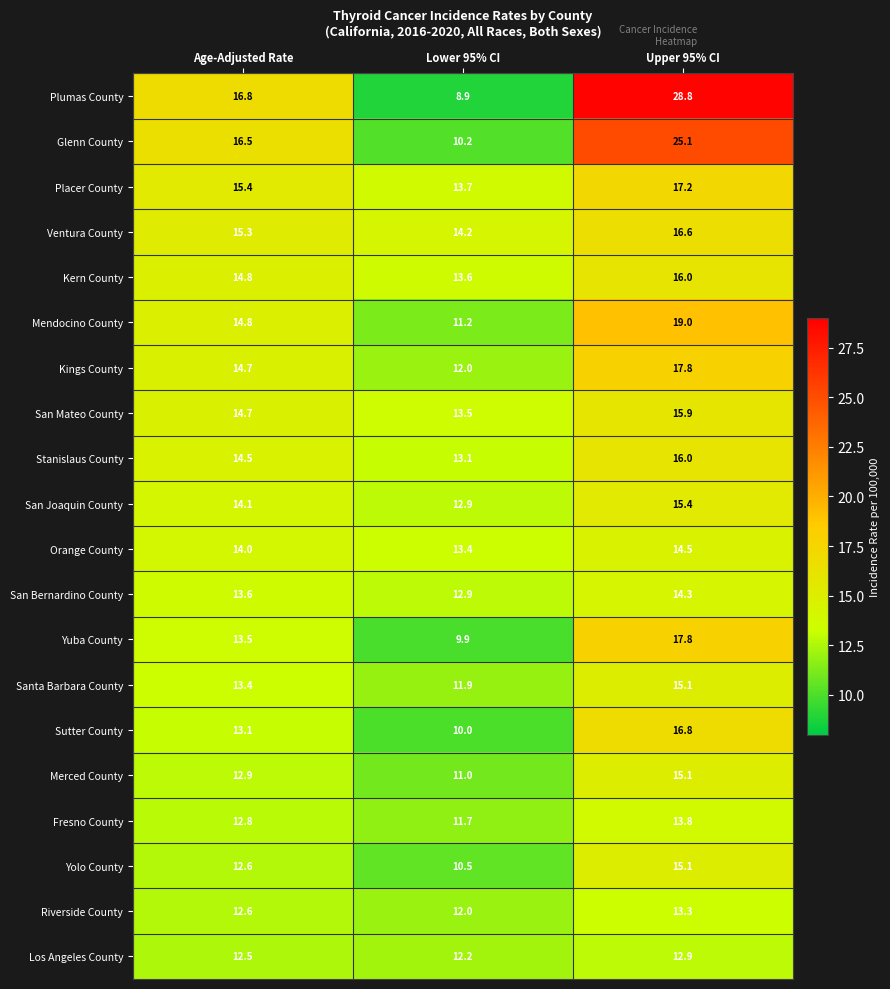

Which series has the widest spread of values?

Plumas County